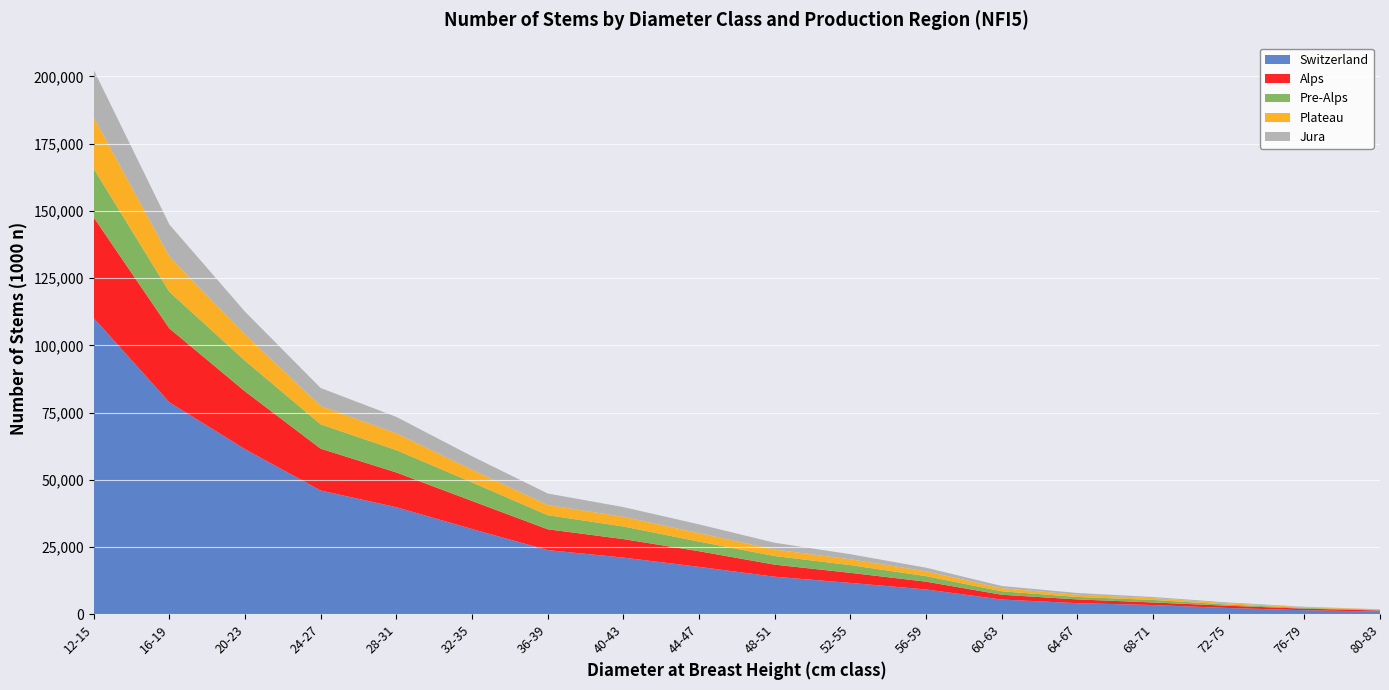

Reading left to right, extract all data points from this chart.

Switzerland: 12-15=110154	16-19=78812	20-23=61358	24-27=45990	28-31=39778	32-35=31665	36-39=23822	40-43=21035	44-47=17574	48-51=13918	52-55=11616	56-59=9182	60-63=5422	64-67=4082	68-71=3382	72-75=2274	76-79=1444	80-83=955
Alps: 12-15=37446	16-19=27471	20-23=21493	24-27=15549	28-31=12914	32-35=10432	36-39=7743	40-43=6877	44-47=5825	48-51=4481	52-55=3741	56-59=2886	60-63=1787	64-67=1390	68-71=957	72-75=832	76-79=591	80-83=390
Pre-Alps: 12-15=18095	16-19=13622	20-23=11410	24-27=9058	28-31=8318	32-35=6920	36-39=5249	40-43=4703	44-47=3581	48-51=3214	52-55=2880	56-59=2067	60-63=1289	64-67=924	68-71=944	72-75=439	76-79=279	80-83=243
Plateau: 12-15=19046	16-19=13042	20-23=9754	24-27=6821	28-31=6237	32-35=4695	36-39=3764	40-43=3579	44-47=3126	48-51=2394	52-55=2163	56-59=1795	60-63=1135	64-67=832	68-71=668	72-75=471	76-79=271	80-83=174
Jura: 12-15=17737	16-19=12018	20-23=8495	24-27=6690	28-31=6121	32-35=5022	36-39=4305	40-43=3630	44-47=3292	48-51=2548	52-55=1891	56-59=1349	60-63=843	64-67=625	68-71=425	72-75=304	76-79=175	80-83=43